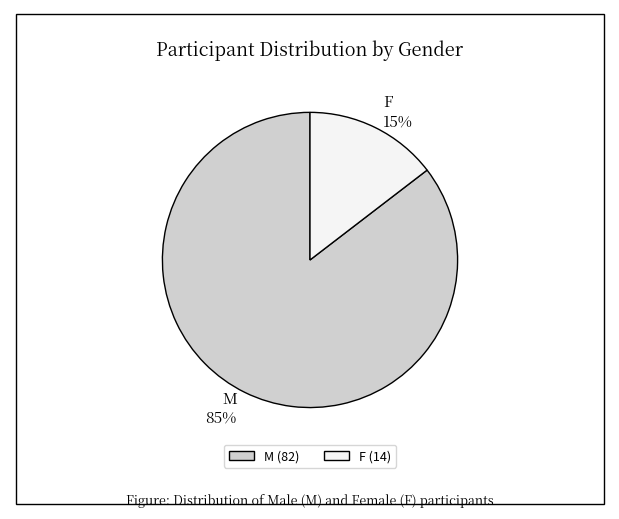

Combined, do F and M account for over 50%?

Yes